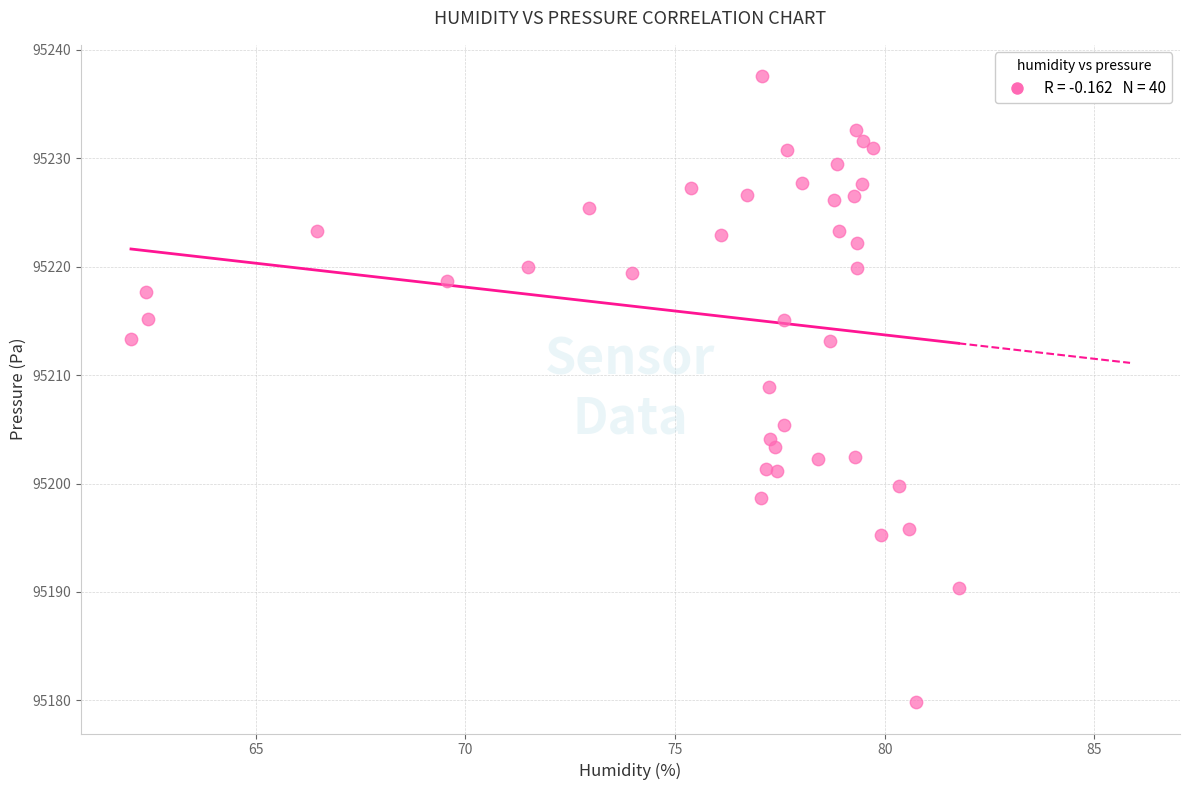

What Y value in the scatter plot is closest to 95208?

95208.9